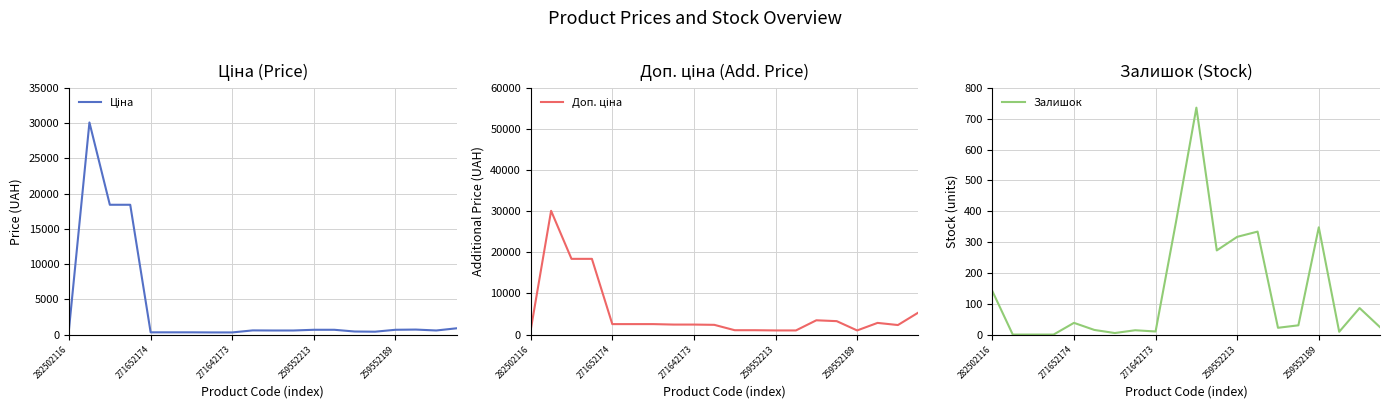

How many values in the Залишок series are below 30?

10